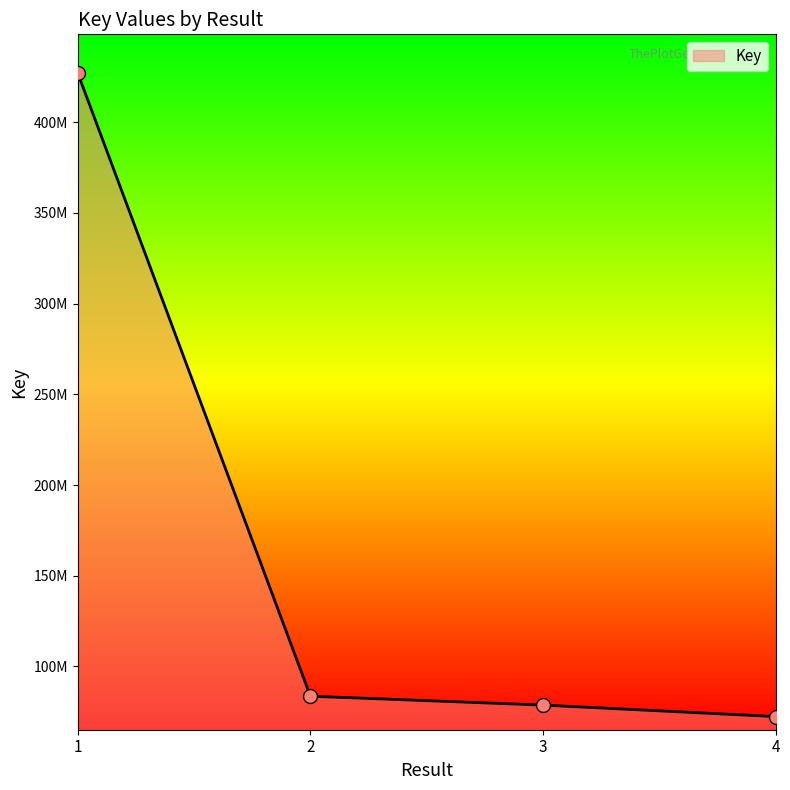

What is the change in value from 2 to 3?

-4913039